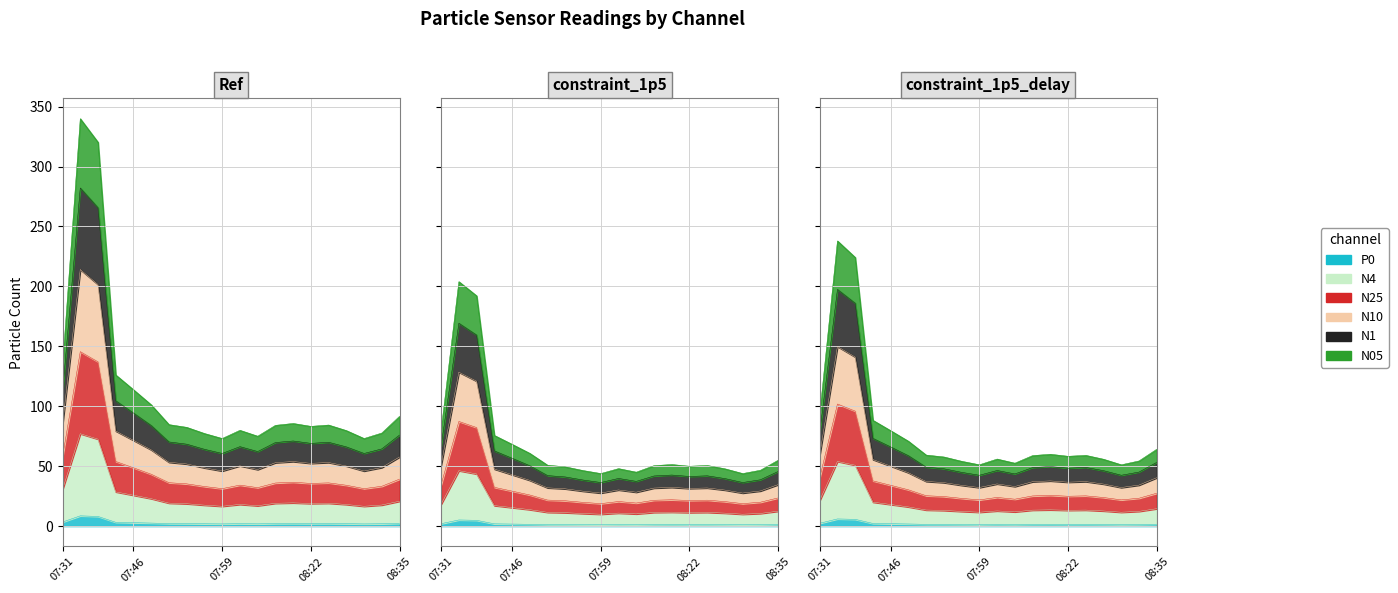

True or false: N10 and N25 intersect in this chart.

False